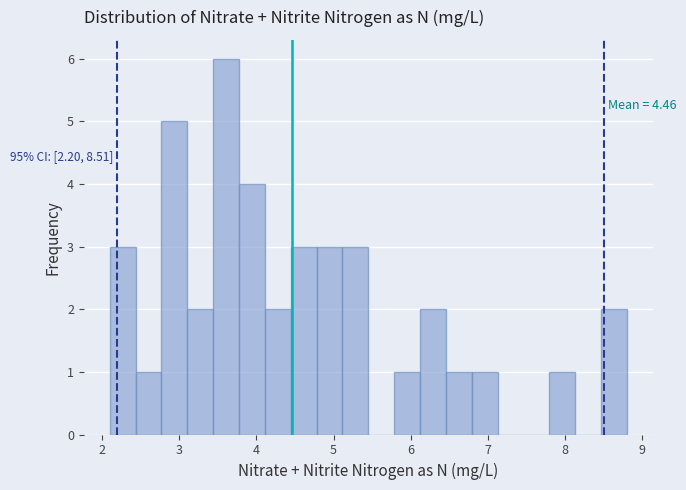

Read against the x-axis, roughly where is the centre of the tallest bar?

3.6